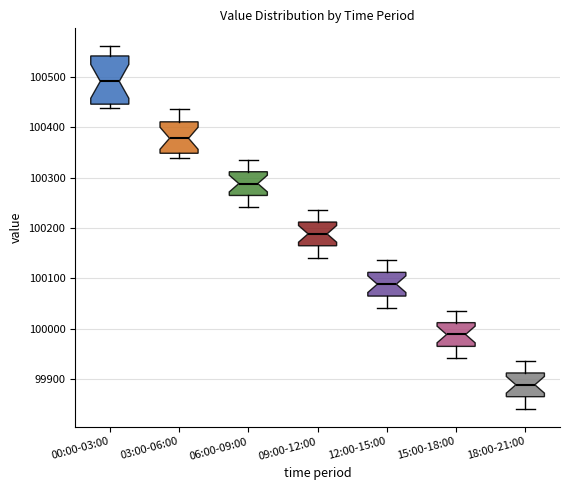

Where does the median line of the box for 12:00-15:00 sit on the y-axis? The values are not printed on the chart, so give them approximately, as read against the axis.

100090